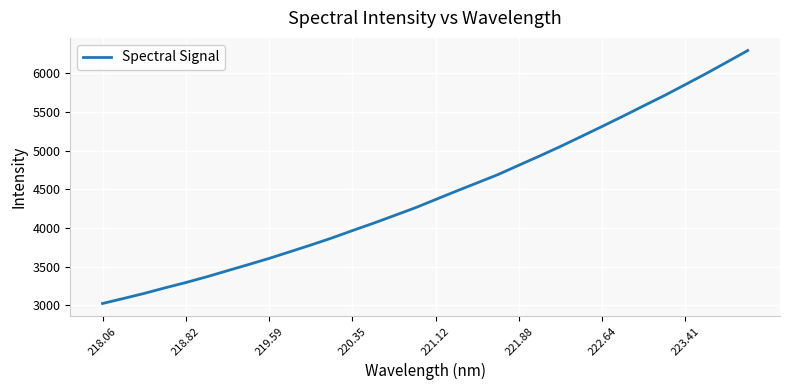

Is this an area chart (filled region under the line)?

No